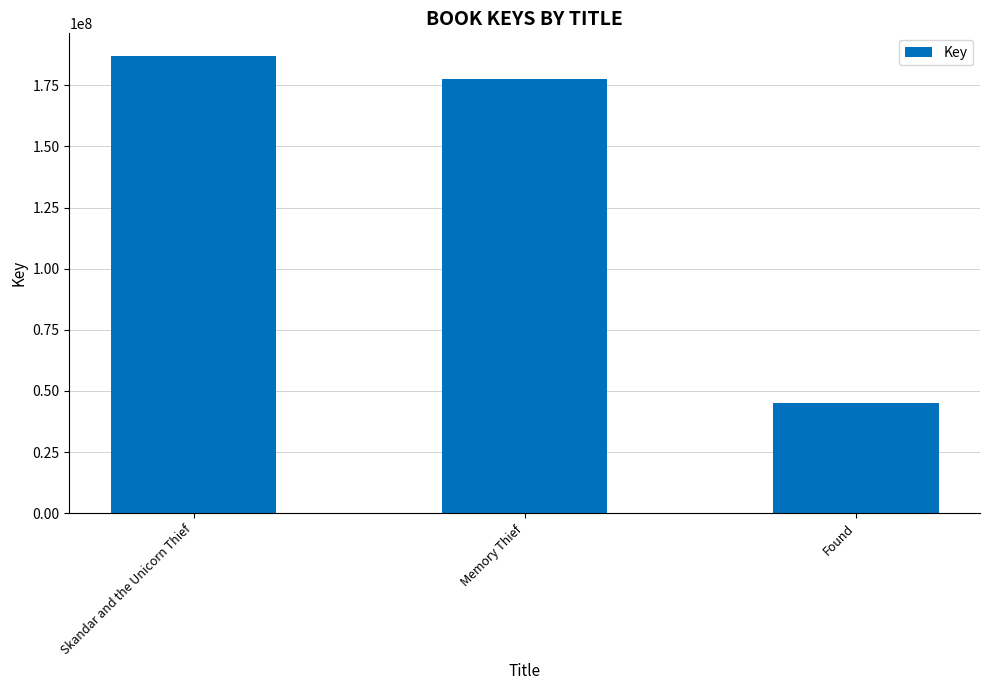

Are the bars grouped side by side (vs. stacked)?

No